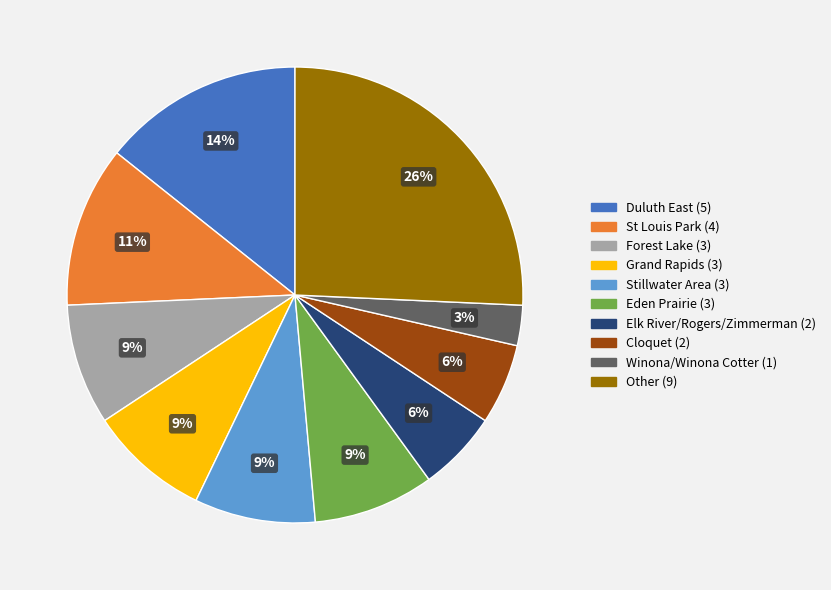

To the nearest percent, what is the difference between the Forest Lake and Grand Rapids slice percentages?

0%